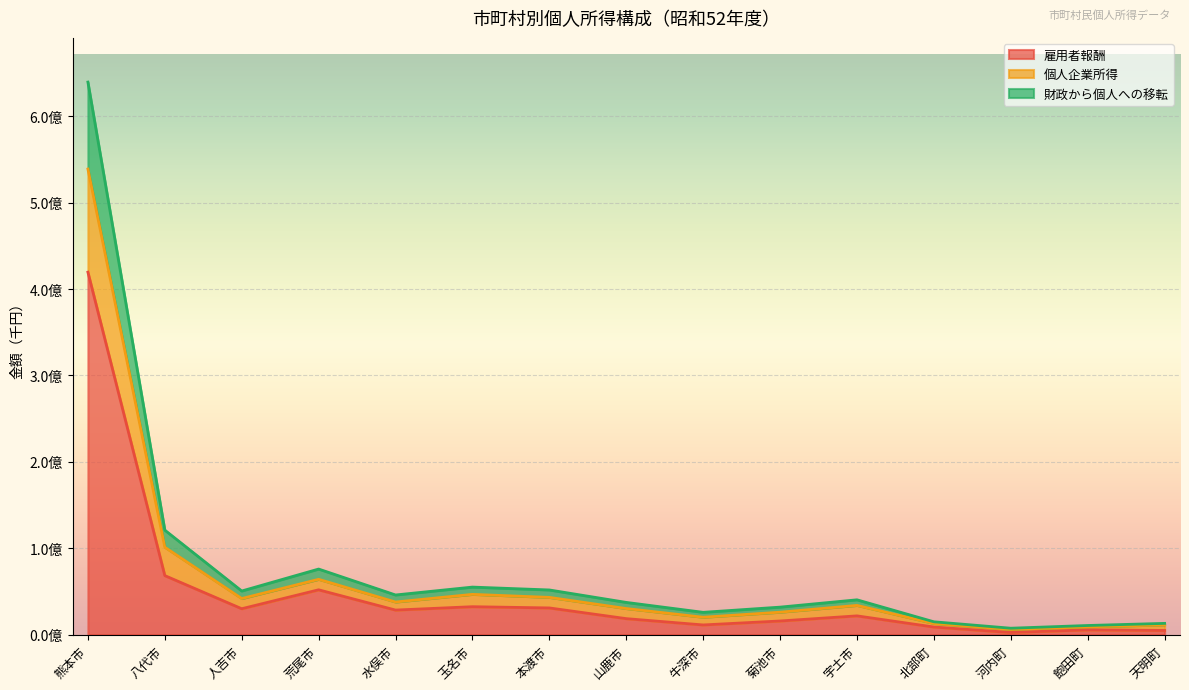

What are all the series names shown in the legend?

雇用者報酬, 個人企業所得, 財政から個人への移転